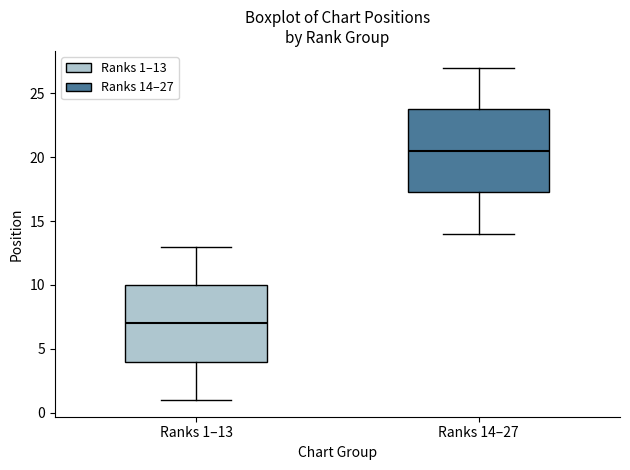

Comparing the boxes themselves (not the whiskers), which one is the tallest?

Ranks 14–27